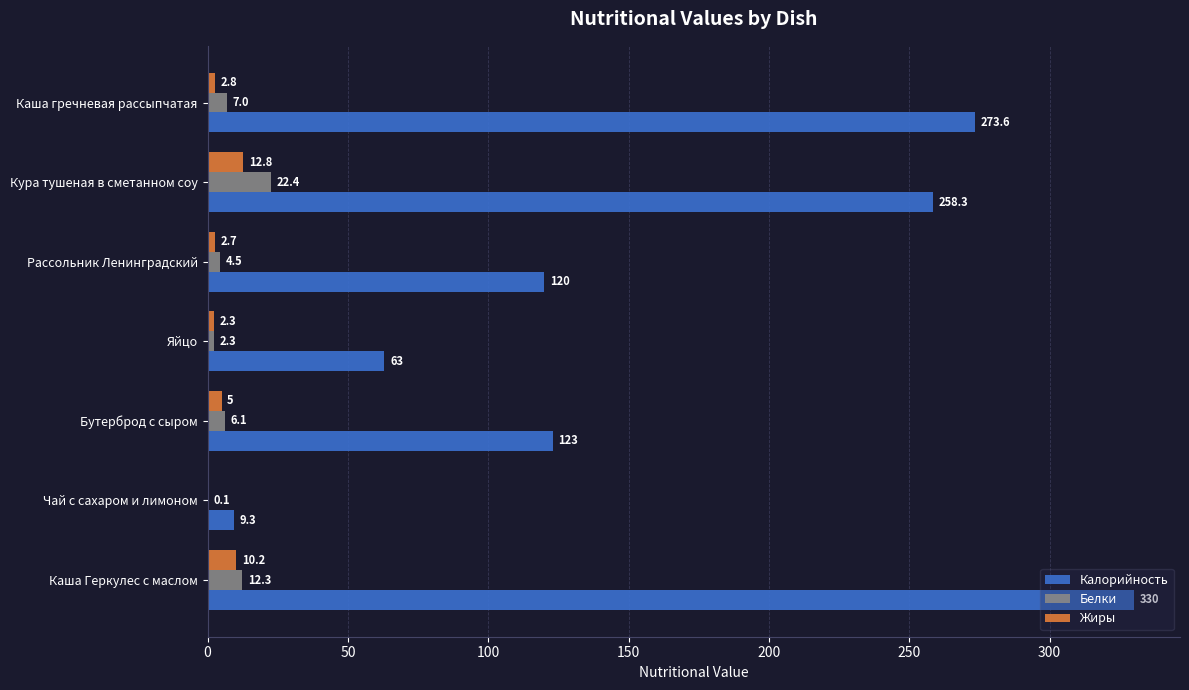

What is the sum of all Калорийность values?

1177.2